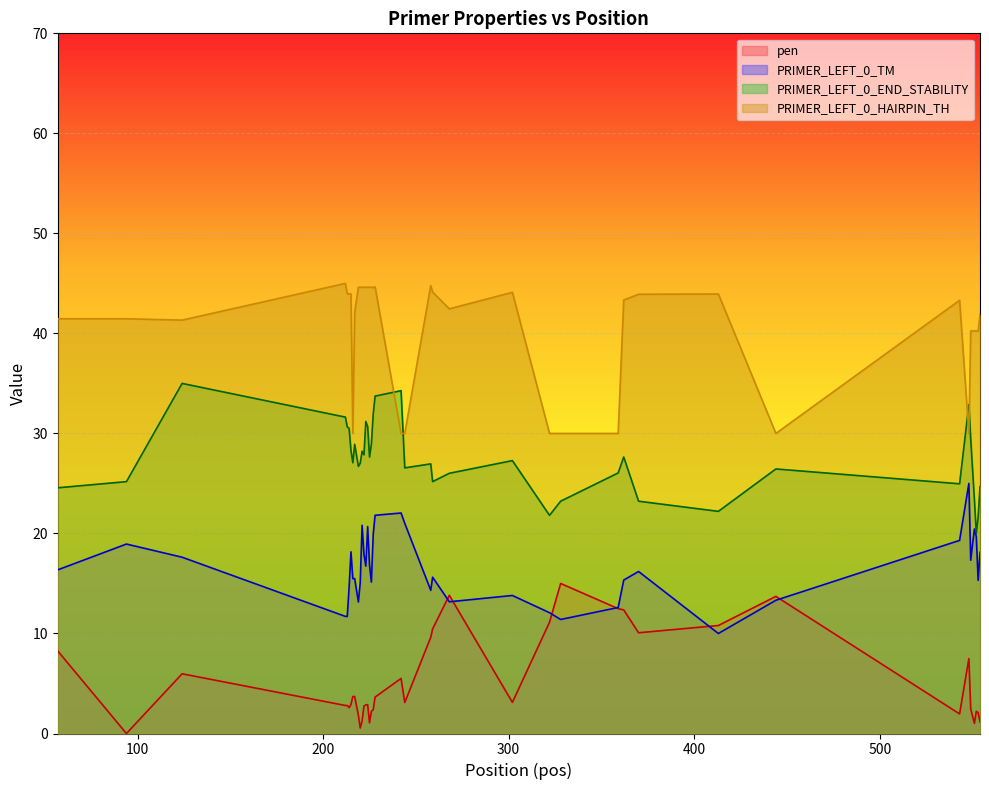

True or false: pen and PRIMER_LEFT_0_END_STABILITY intersect in this chart.

False